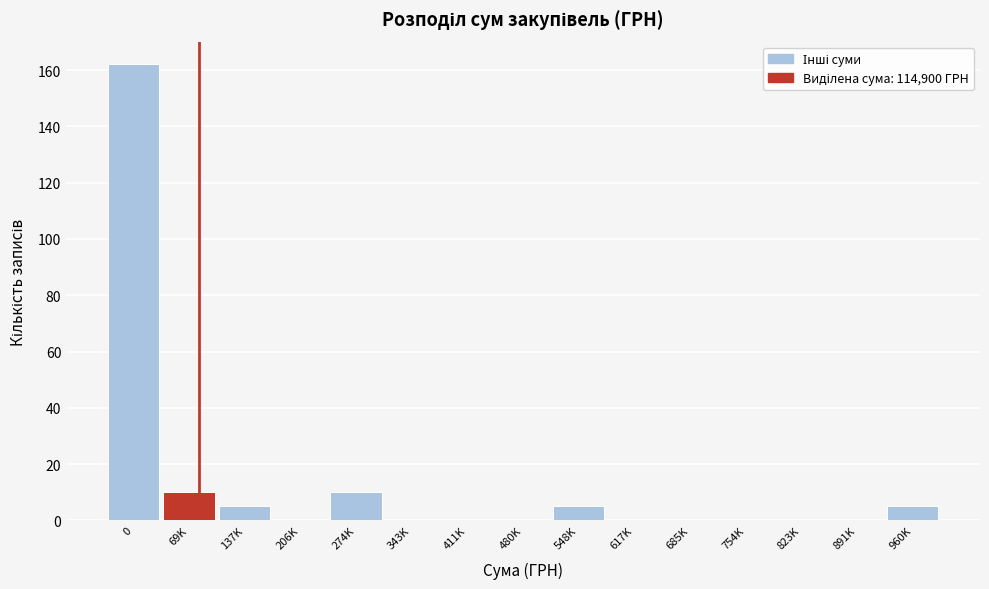

Reading left to right, what are all the values shown in this chart?

0=162	69K=10	137K=5	206K=0	274K=10	343K=0	411K=0	480K=0	548K=5	617K=0	685K=0	754K=0	823K=0	891K=0	960K=5